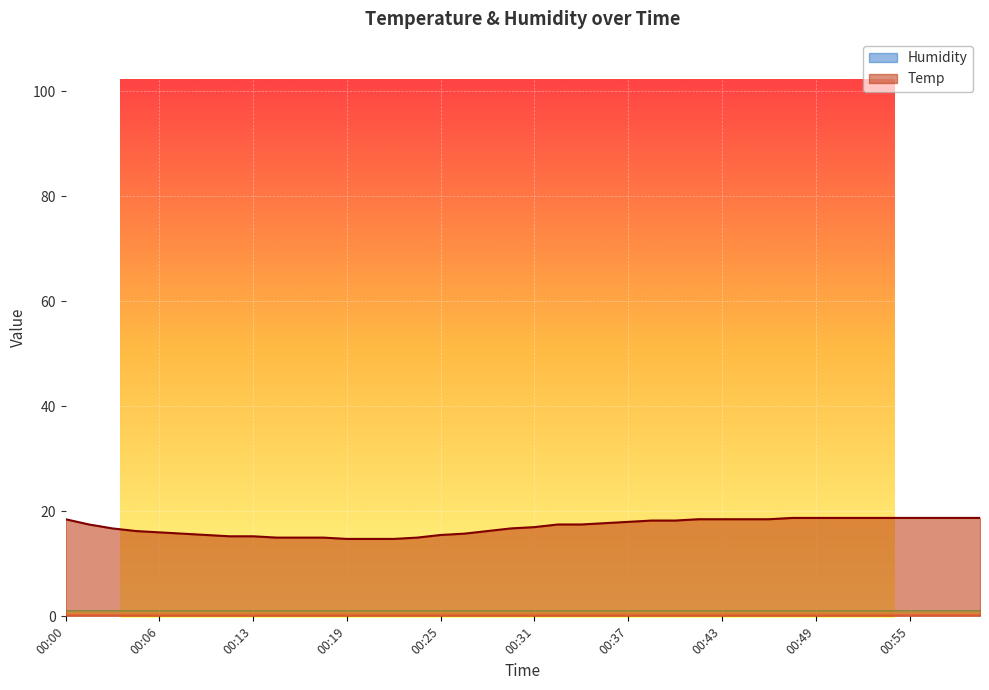

What position from the left is 00:20?

14